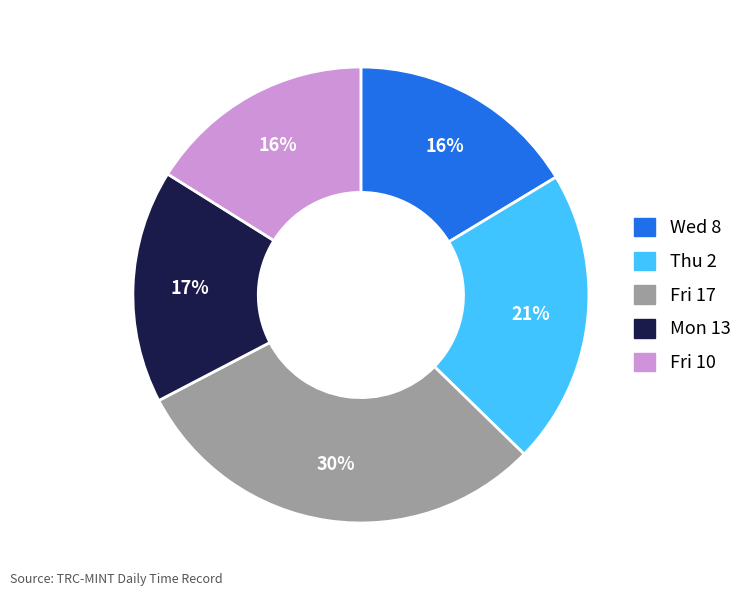

Does any single category account for the majority?

No